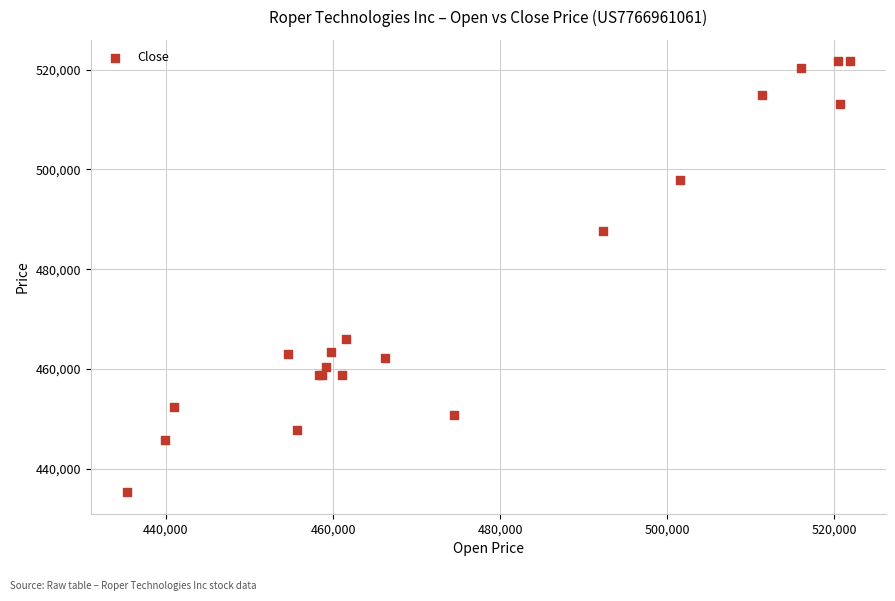

What Y value in the scatter plot is closest to 478463?

487572